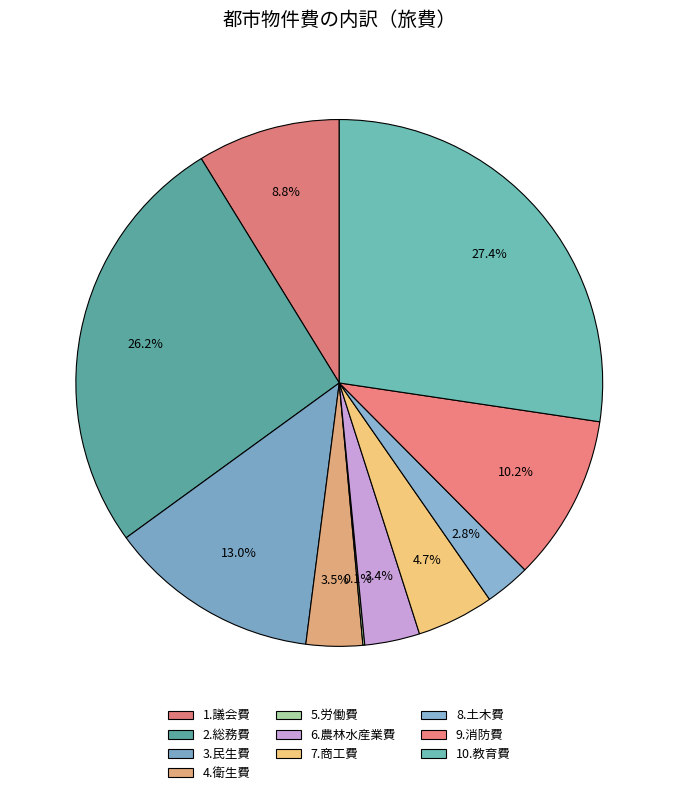

To the nearest percent, what is the difference between the largest and smallest slice percentages?

27%